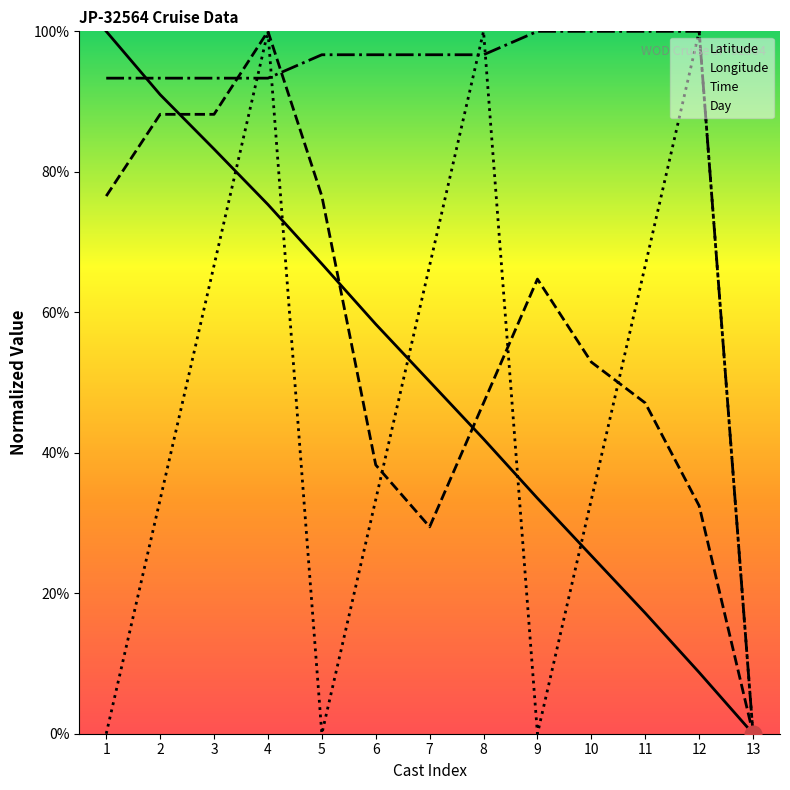

Reading right to left, extract all data points from this chart.

Latitude: 0.0	8.7	17.2	25.3	33.5	42.0	50.1	58.3	66.9	75.3	83.2	91.0	100.0
Longitude: 0.0	32.5	47.1	52.9	64.7	47.1	29.5	38.3	76.5	100.0	88.2	88.2	76.5
Time: 0.0	100.0	66.7	33.3	0.0	100.0	66.7	33.3	0.0	100.0	66.7	33.3	0.0
Day: 0.0	100.0	100.0	100.0	100.0	96.7	96.7	96.7	96.7	93.3	93.3	93.3	93.3